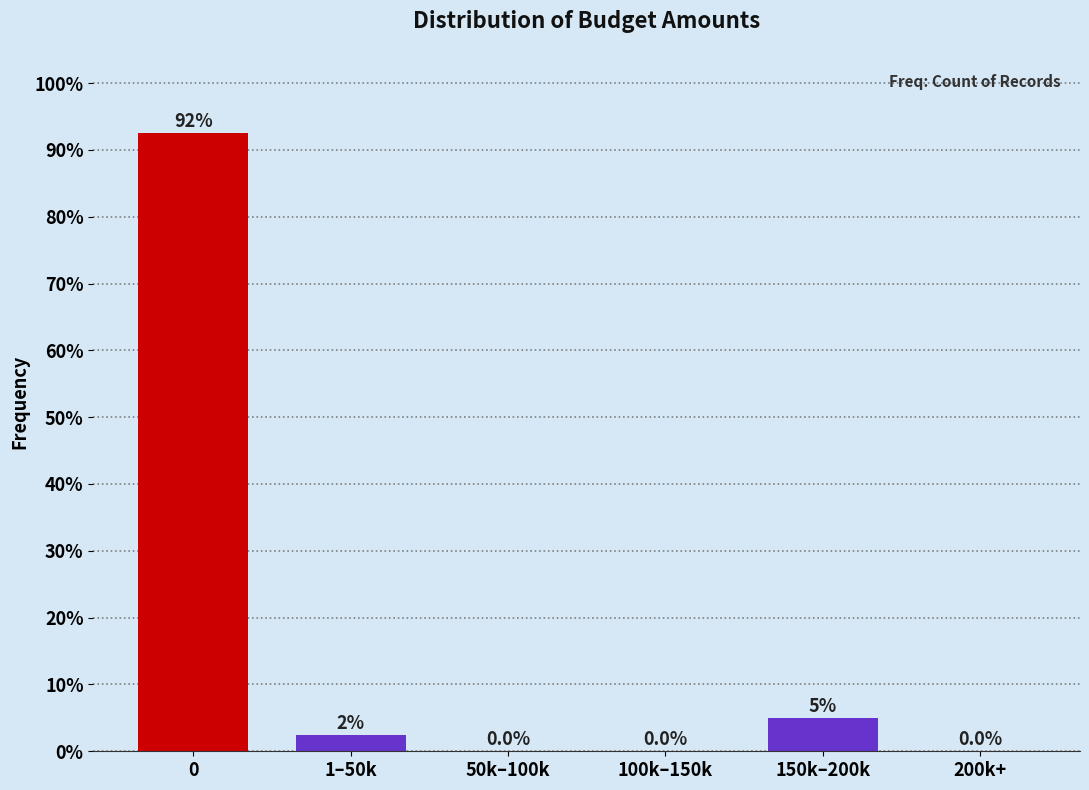

Reading right to left, what are all the values shown in this chart?

200k+=0.0	150k–200k=5.0	100k–150k=0.0	50k–100k=0.0	1–50k=2.5	0=92.5